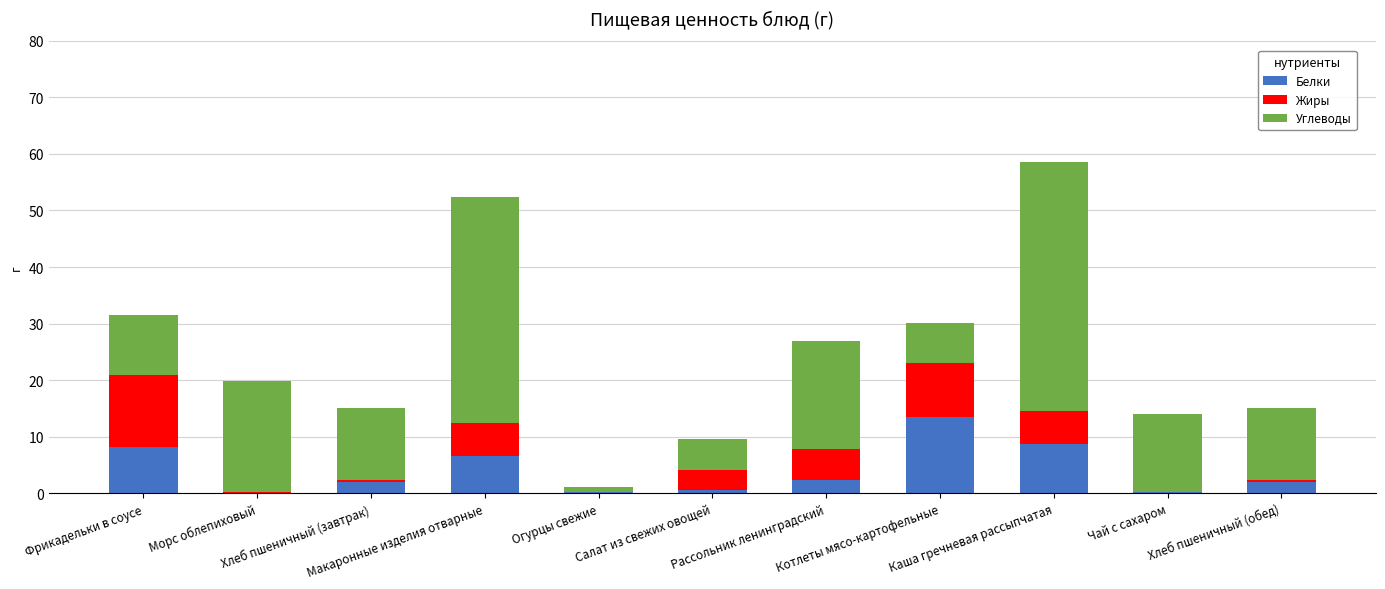

At which label does Белки reach its peak?

Котлеты мясо-картофельные